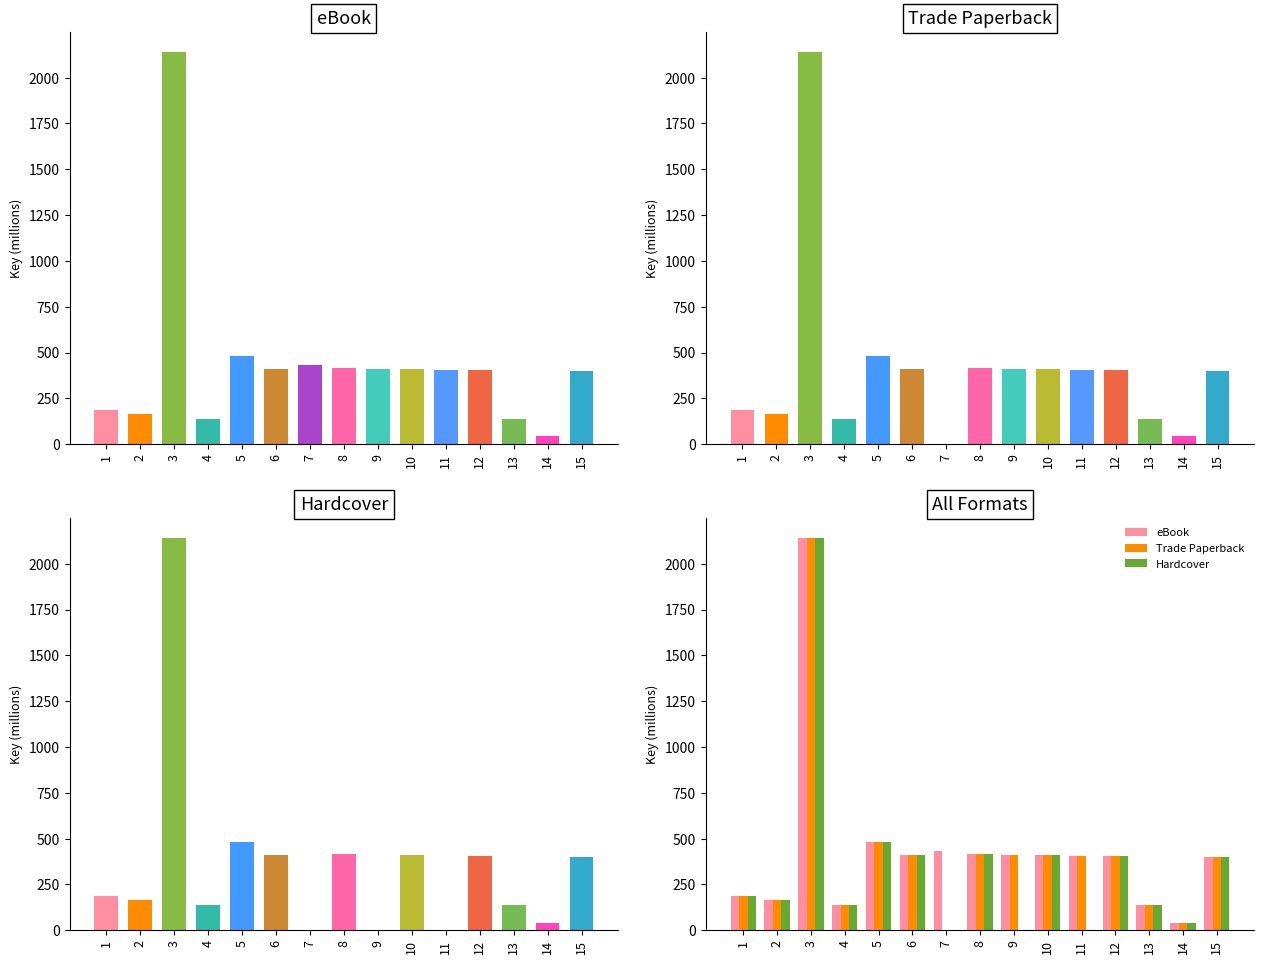

What is the total value across all series at 3?

6427.0